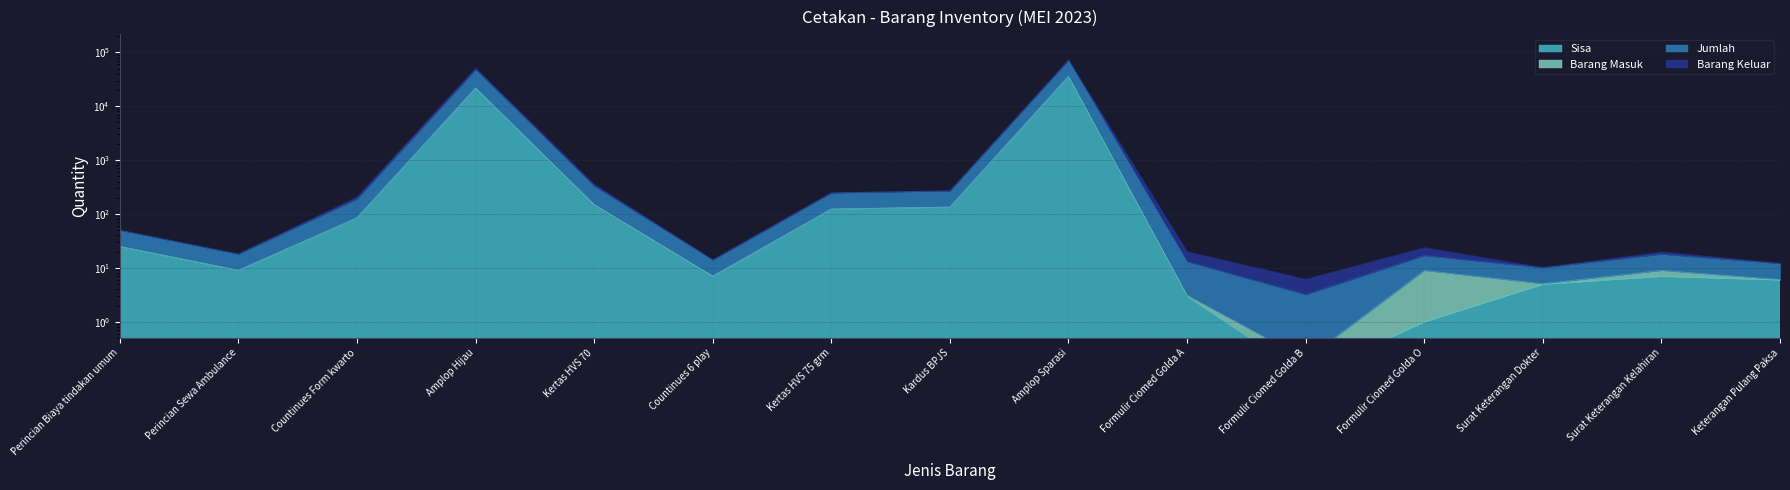

How many interior local peaks does the Sisa series have?

3